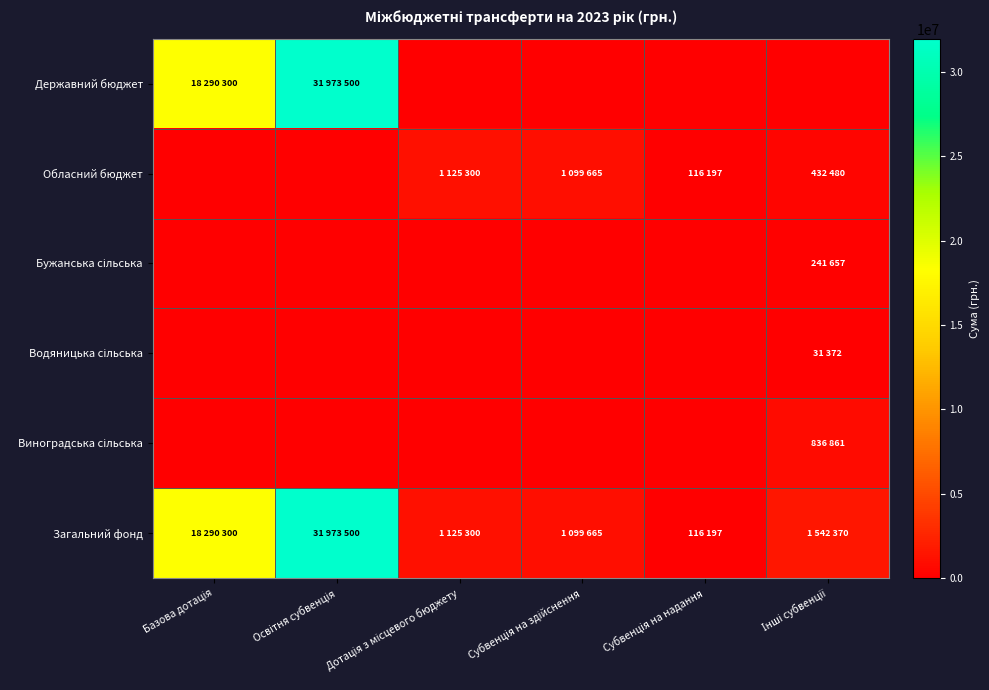

What is the spread (max minus min) of values at Субвенція на надання?

116197